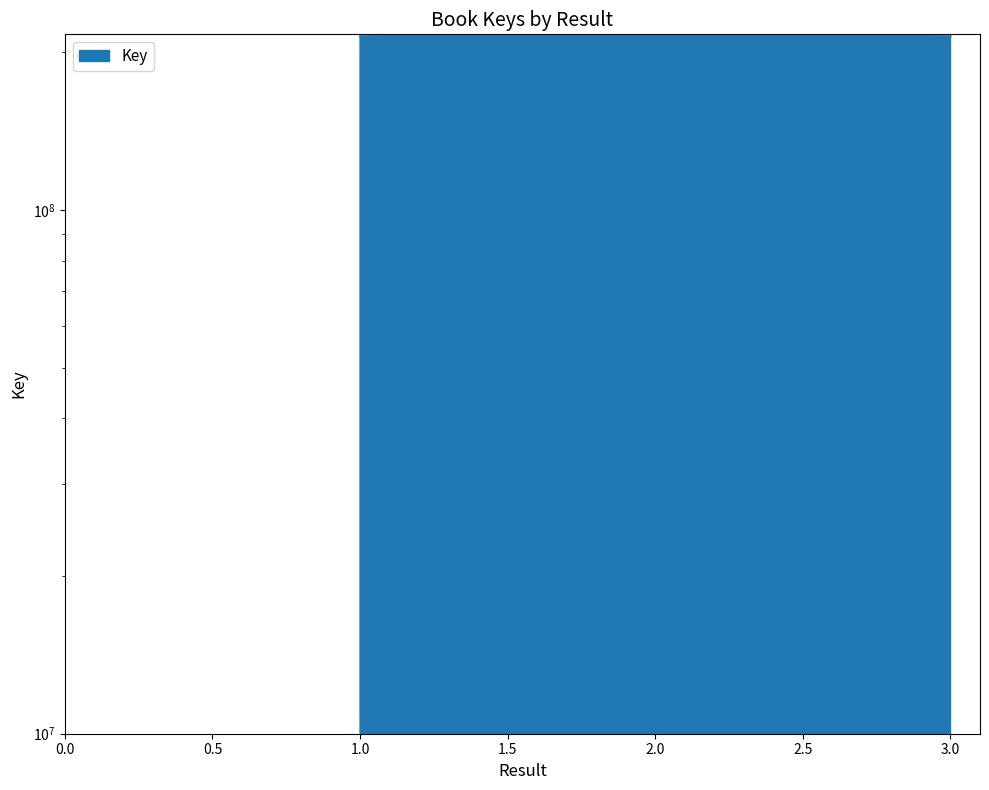

What is the average value?

215319106